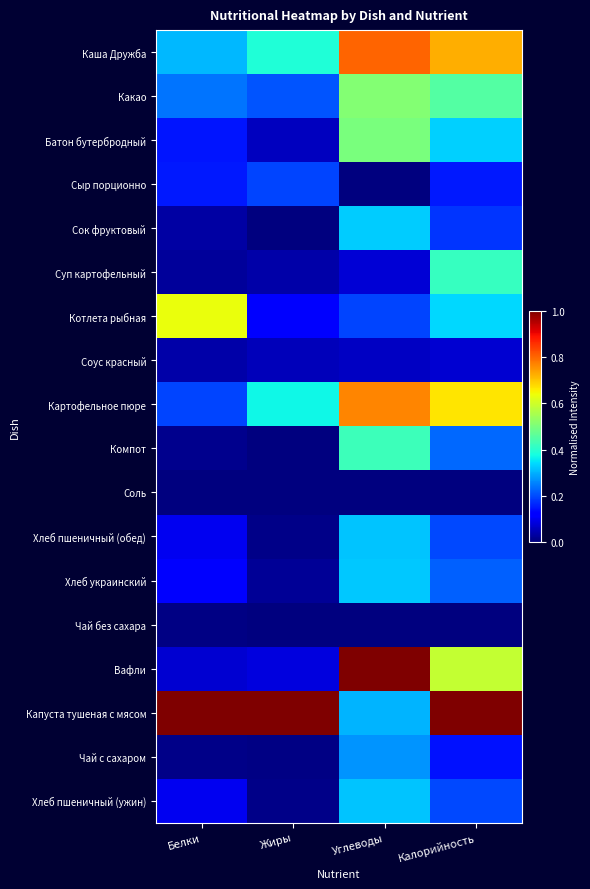

Reading left to right, extract all data points from this chart.

Каша Дружба: Белки=0.3	Жиры=0.4	Углеводы=0.8	Калорийность=0.7
Какао: Белки=0.2	Жиры=0.2	Углеводы=0.5	Калорийность=0.5
Батон бутербродный: Белки=0.1	Жиры=0.1	Углеводы=0.5	Калорийность=0.3
Сыр порционно: Белки=0.1	Жиры=0.2	Углеводы=0.0	Калорийность=0.2
Сок фруктовый: Белки=0.0	Жиры=0.0	Углеводы=0.3	Калорийность=0.2
Суп картофельный: Белки=0.0	Жиры=0.0	Углеводы=0.1	Калорийность=0.4
Котлета рыбная: Белки=0.6	Жиры=0.1	Углеводы=0.2	Калорийность=0.3
Соус красный: Белки=0.0	Жиры=0.1	Углеводы=0.1	Калорийность=0.1
Картофельное пюре: Белки=0.2	Жиры=0.4	Углеводы=0.8	Калорийность=0.7
Компот: Белки=0.0	Жиры=0.0	Углеводы=0.4	Калорийность=0.2
Соль: Белки=0.0	Жиры=0.0	Углеводы=0.0	Калорийность=0.0
Хлеб пшеничный (обед): Белки=0.1	Жиры=0.0	Углеводы=0.3	Калорийность=0.2
Хлеб украинский: Белки=0.1	Жиры=0.0	Углеводы=0.3	Калорийность=0.2
Чай без сахара: Белки=0.0	Жиры=0.0	Углеводы=0.0	Калорийность=0.0
Вафли: Белки=0.1	Жиры=0.1	Углеводы=1.0	Калорийность=0.6
Капуста тушеная с мясом: Белки=1.0	Жиры=1.0	Углеводы=0.3	Калорийность=1.0
Чай с сахаром: Белки=0.0	Жиры=0.0	Углеводы=0.3	Калорийность=0.1
Хлеб пшеничный (ужин): Белки=0.1	Жиры=0.0	Углеводы=0.3	Калорийность=0.2